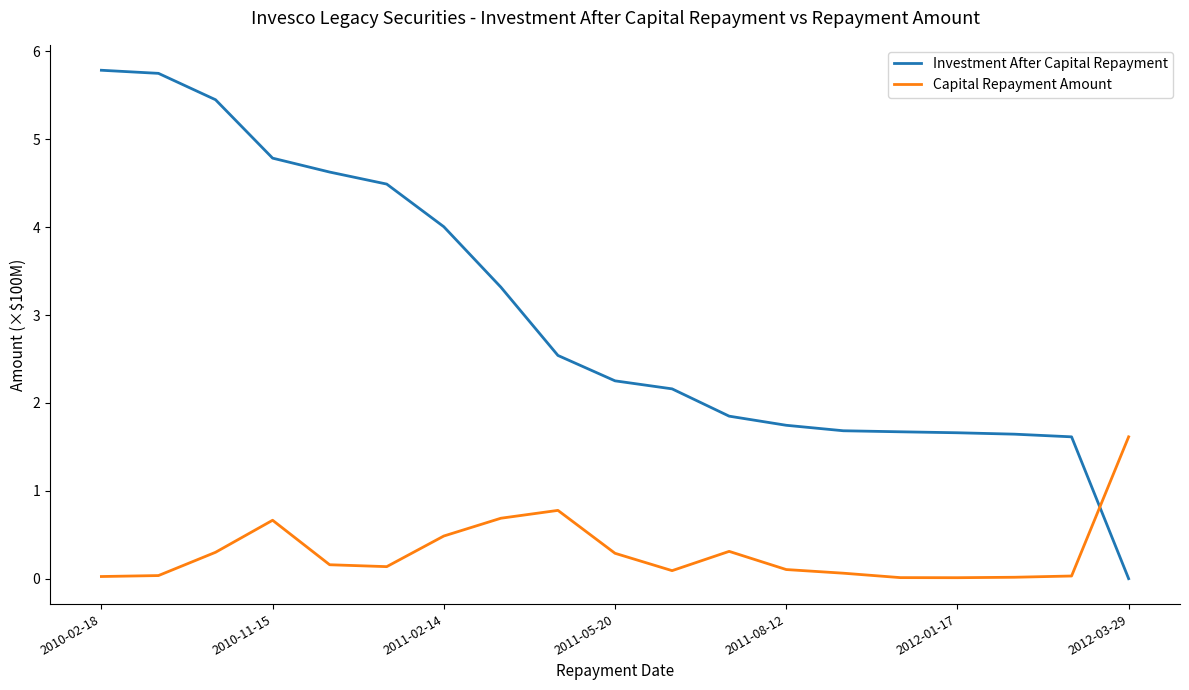

Which series has the widest spread of values?

Investment After Capital Repayment